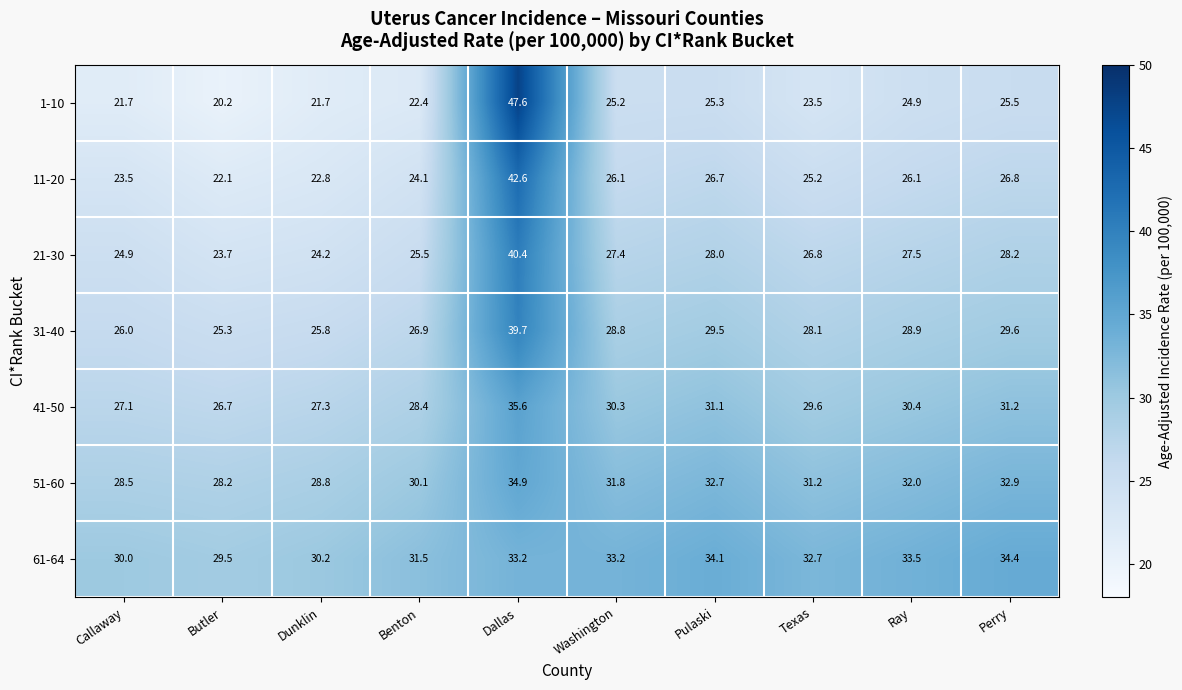

The 11-20 series shows 25.2 at Texas. True or false?

True